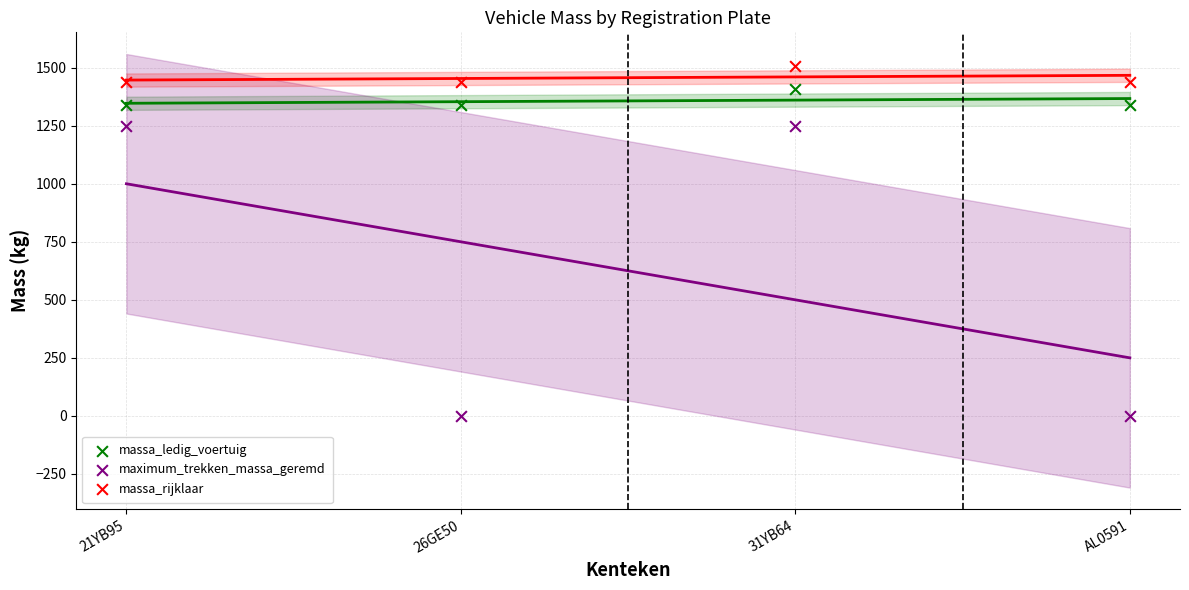

Which series reaches the maximum Y coordinate?

massa_rijklaar